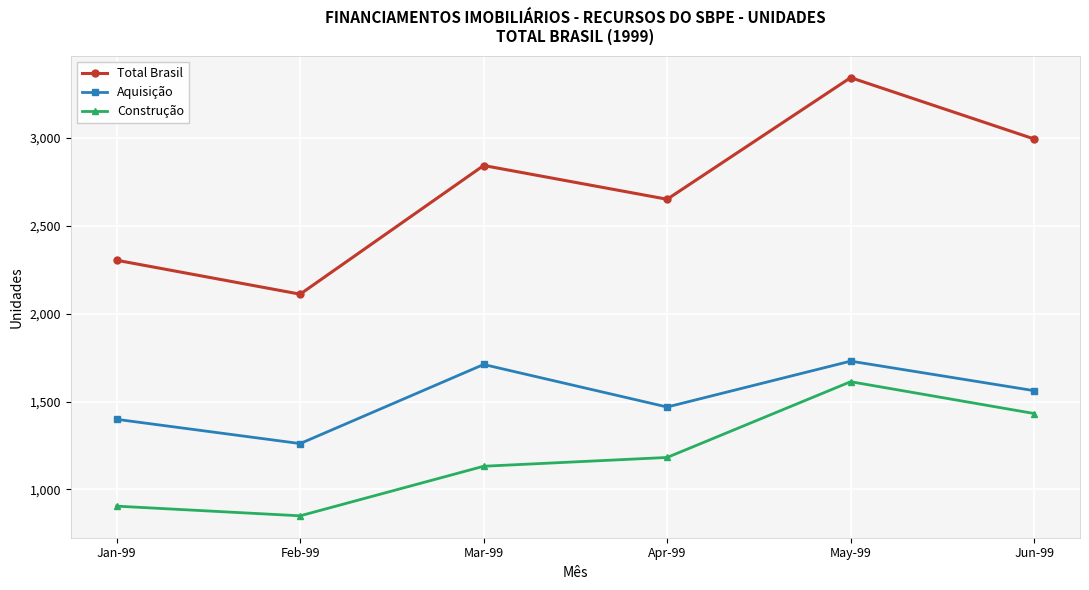

Where is the first local maximum for Aquisição?

Mar-99